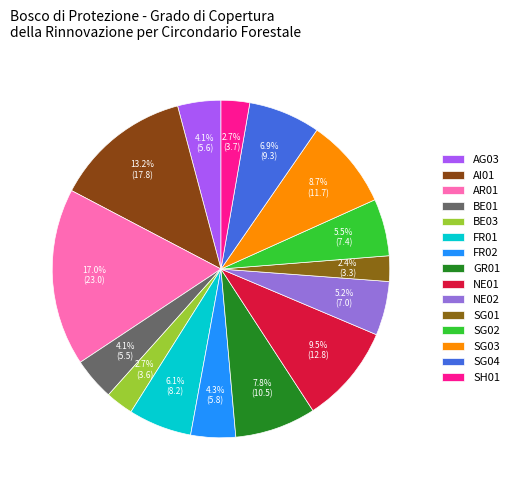

Is there a majority slice in this chart?

No